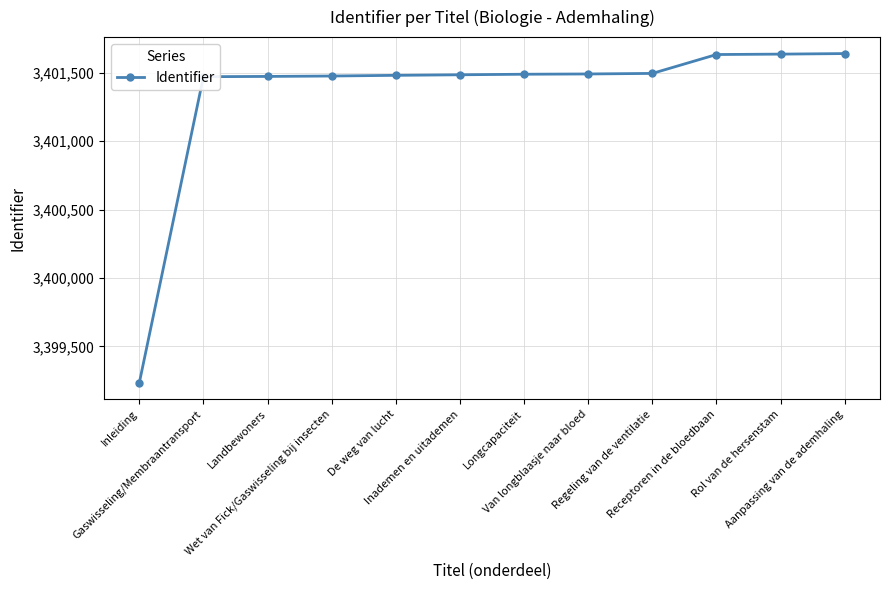

The value at Longcapaciteit is 1796037. True or false?

False